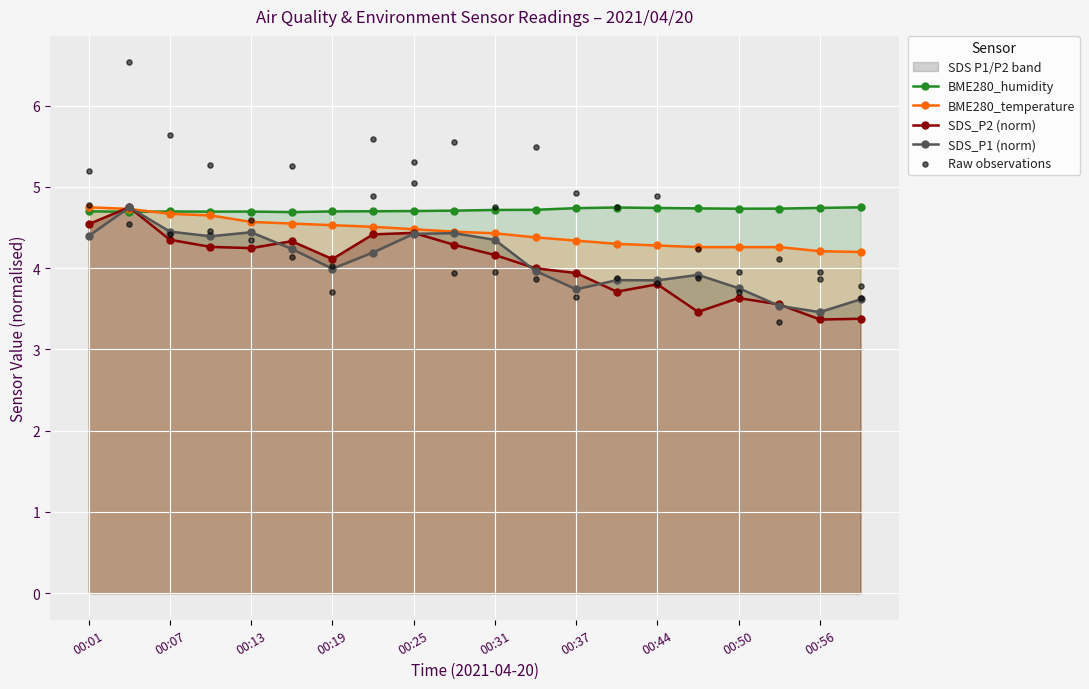

What are all the series names shown in the legend?

BME280_temperature, BME280_humidity, SDS_P1, SDS_P2